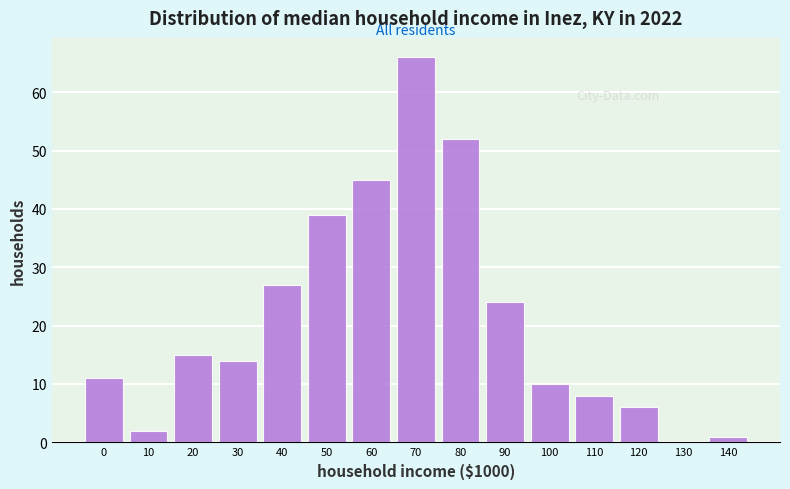

Reading left to right, what are all the values shown in this chart?

0=11	10=2	20=15	30=14	40=27	50=39	60=45	70=66	80=52	90=24	100=10	110=8	120=6	130=0	140=1